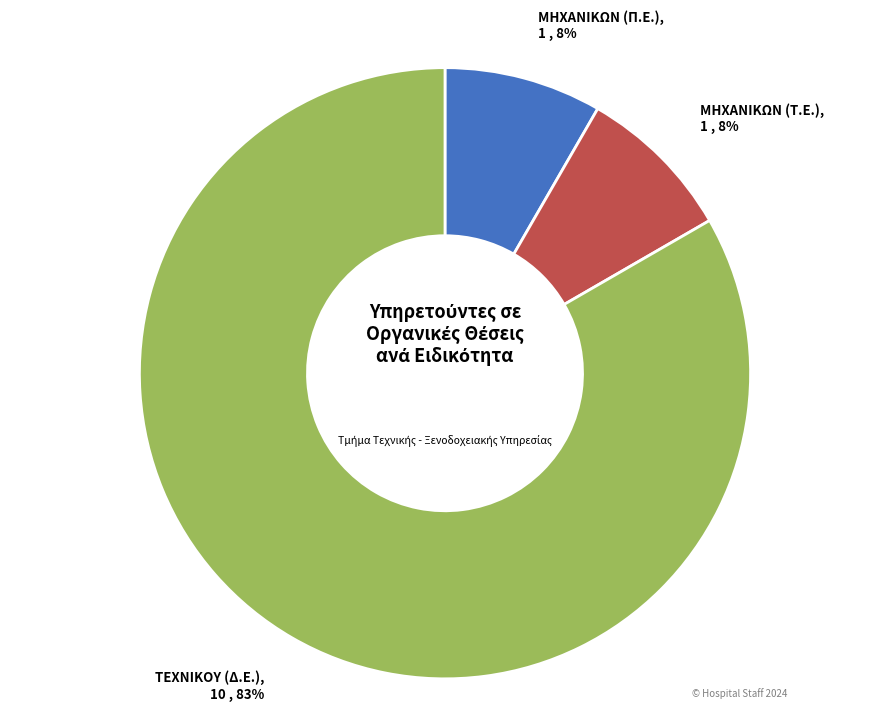

Combined, do ΤΕΧΝΙΚΟΥ (Δ.Ε.) and ΜΗΧΑΝΙΚΩΝ (Τ.Ε.) account for over 50%?

Yes